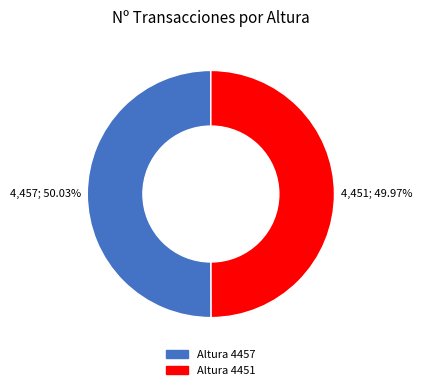

Count the number of slices in the pie.

2